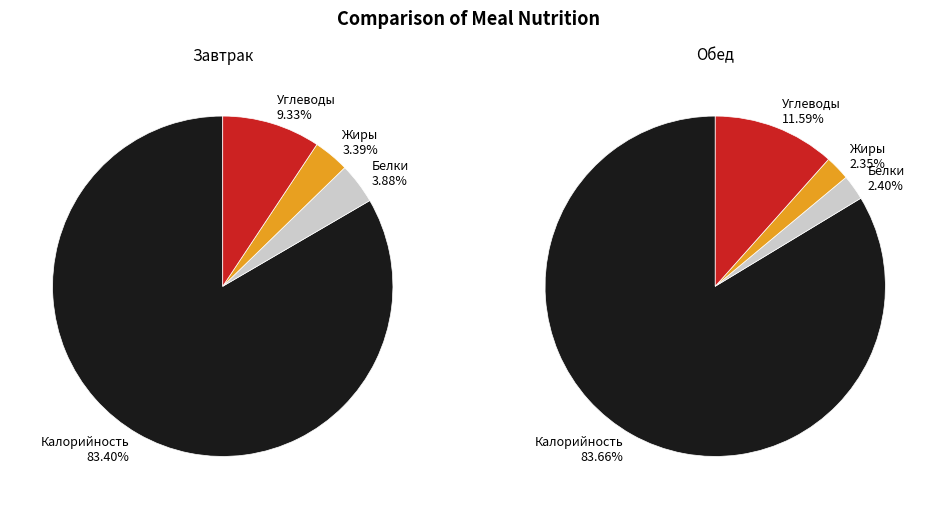

Does 3 represent more than half of the total?

No